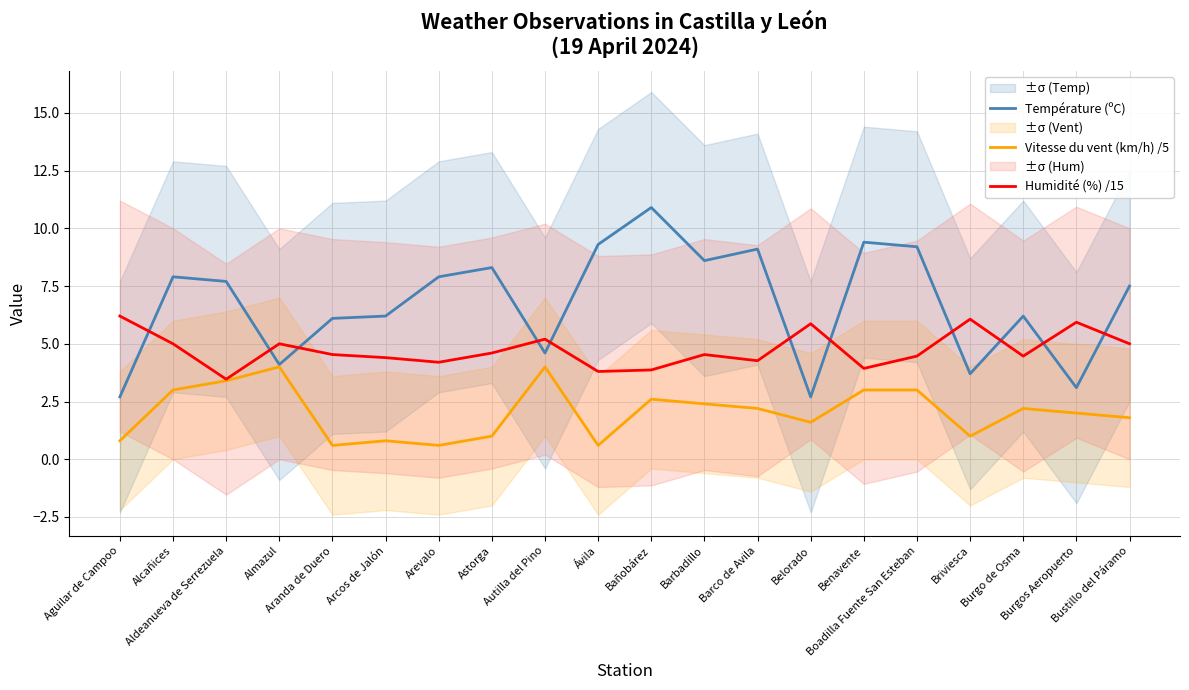

What position from the right is Barco de Avila?

8